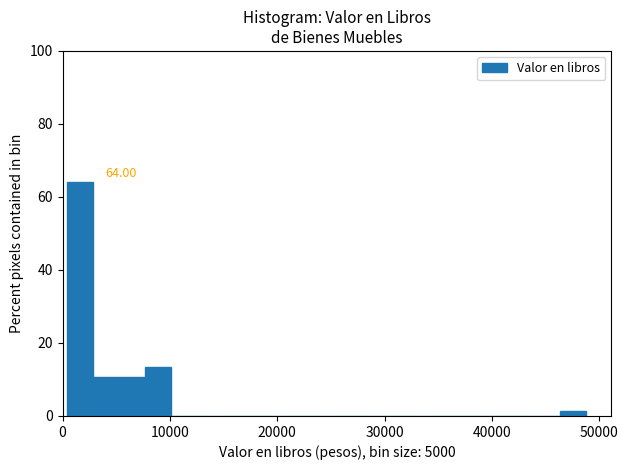

Around what value on the x-axis is the tallest bar? Give the approximate position of its centre, as read against the axis.

2000